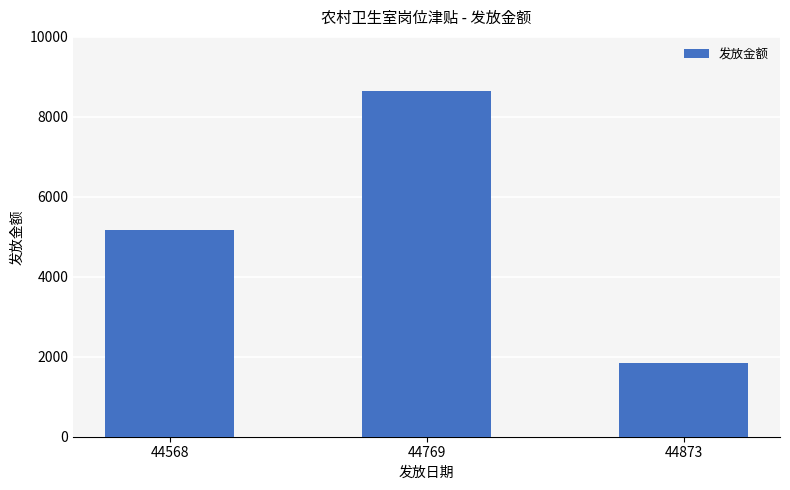

Count the number of categories in the chart.

3